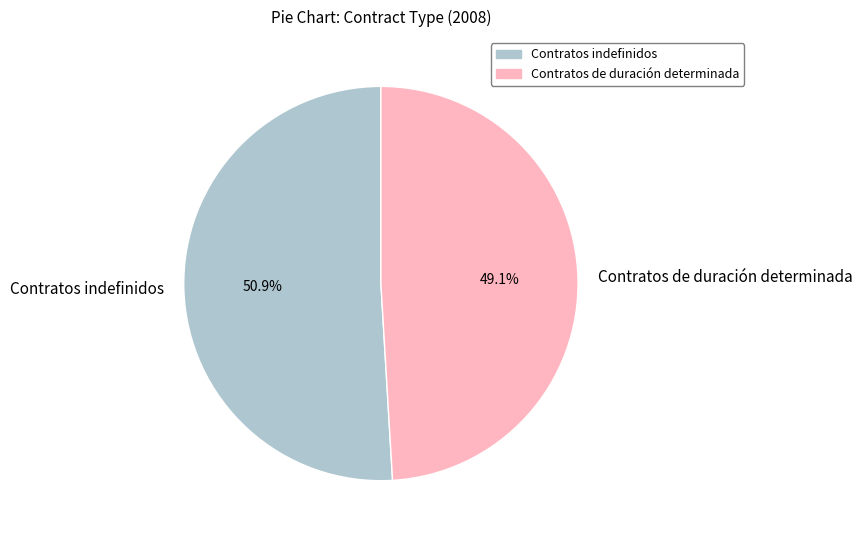

Which slice is the largest?

Contratos indefinidos